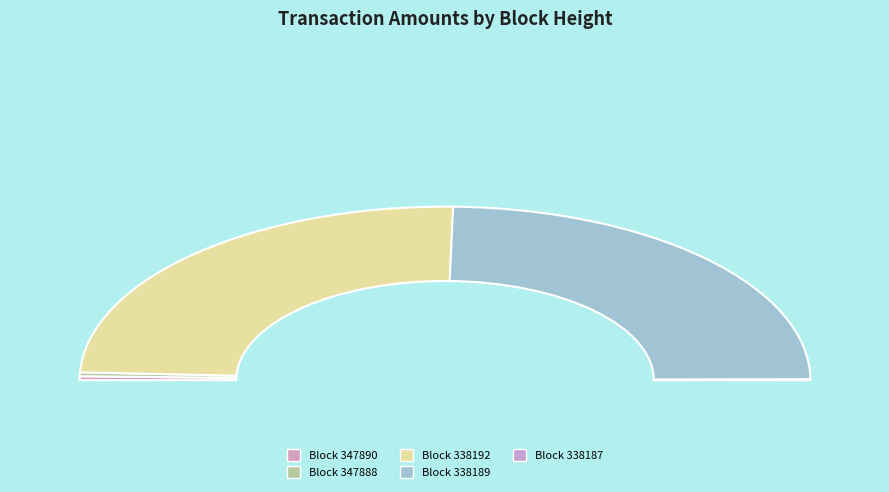

Is 347890 the majority of the pie?

No